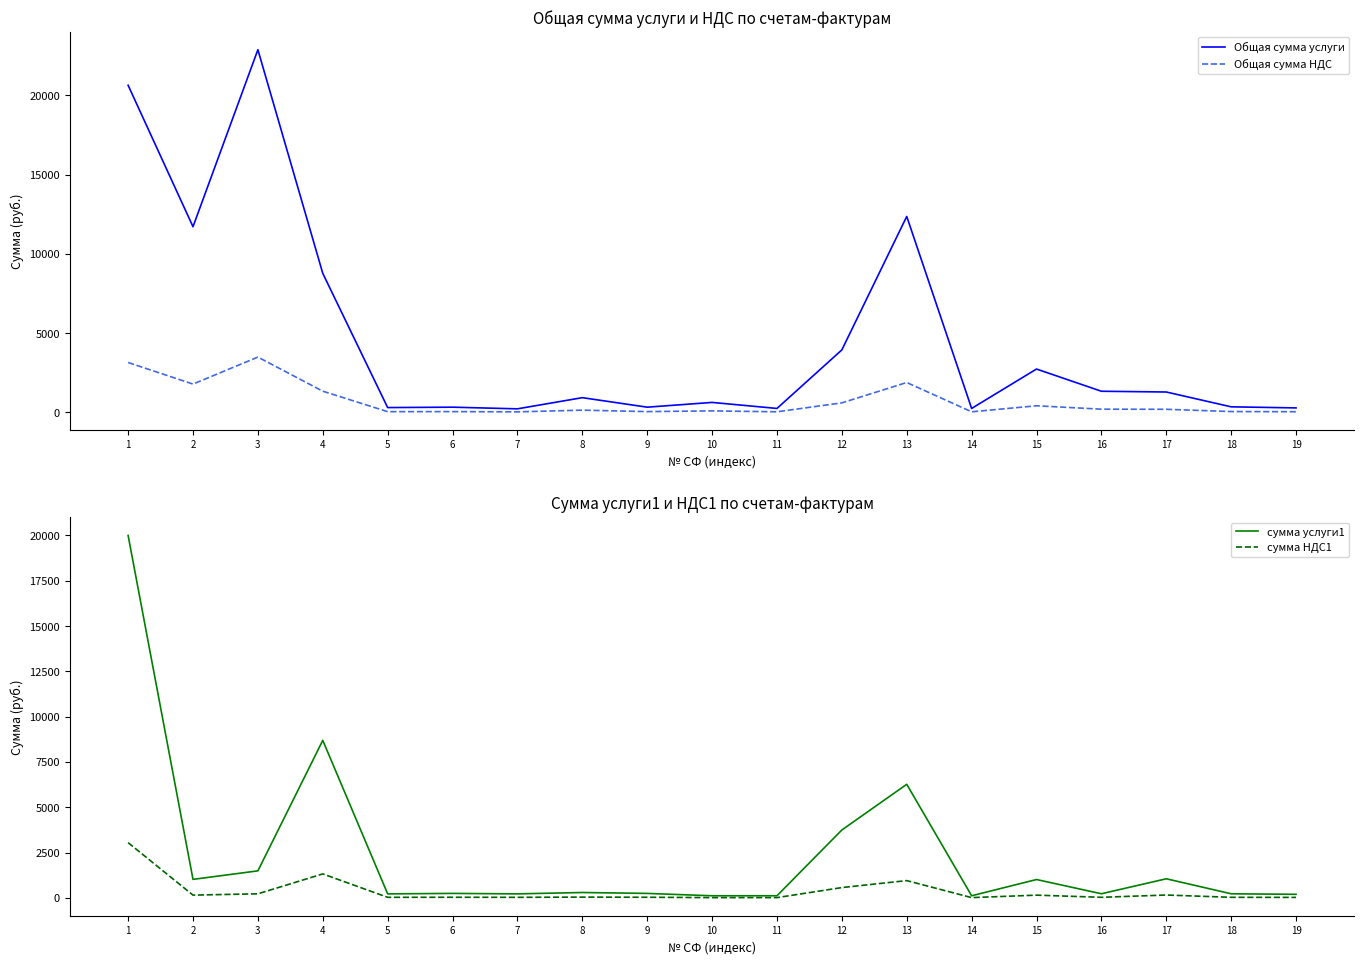

How many intersections are there between Общая сумма НДС and сумма услуги1?

2